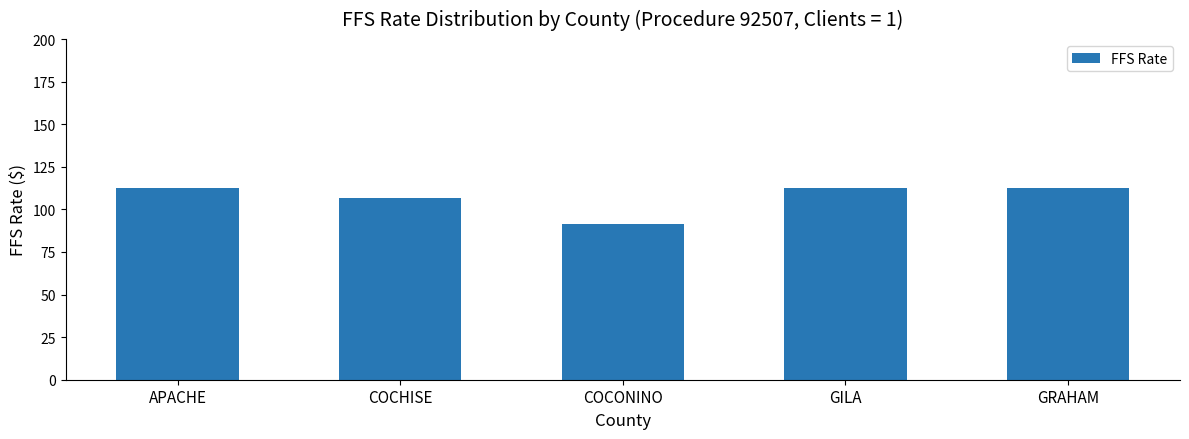

Reading left to right, transcribe all the data shown in this chart.

APACHE=112.3	COCHISE=106.6	COCONINO=91.1	GILA=112.3	GRAHAM=112.3